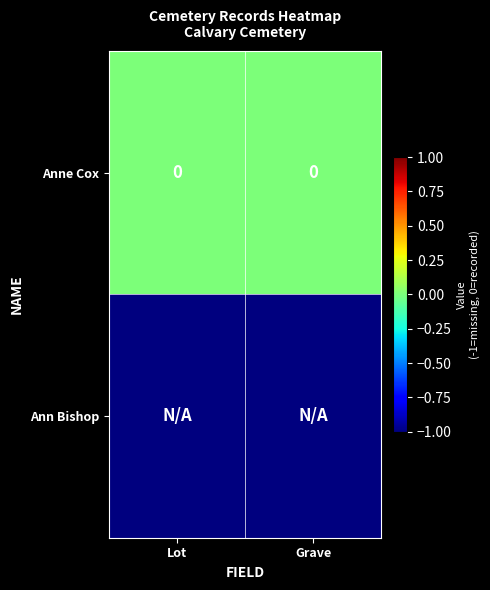

Which series has the widest spread of values?

Anne Cox